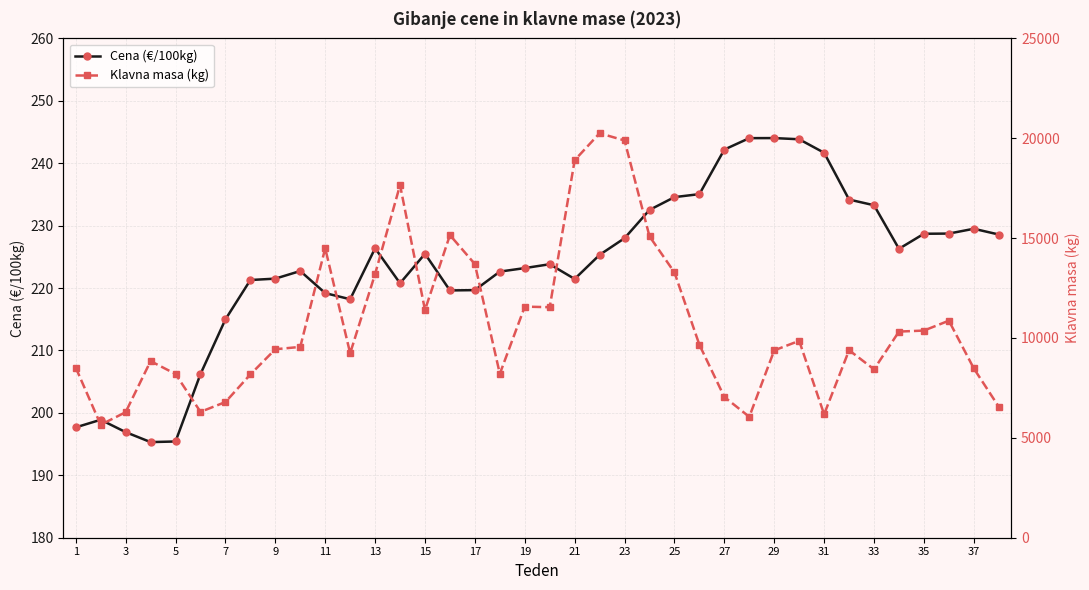

How many data points does each series have?

38